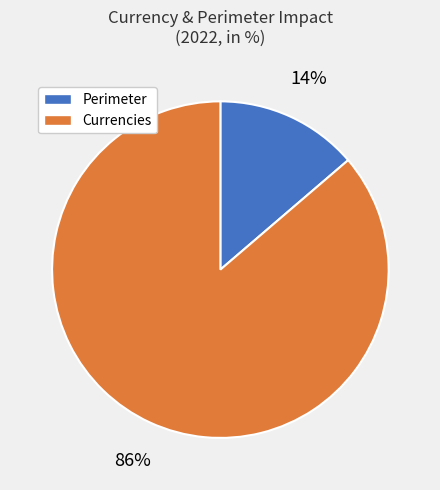

Count the number of slices in the pie.

2